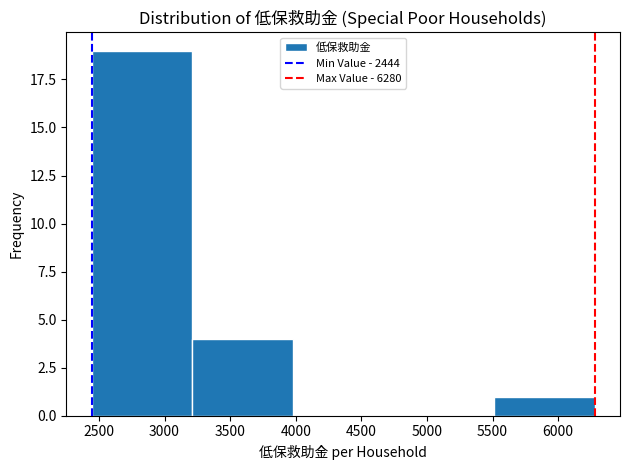

Reading left to right, list every bar in this chart as the range it spans on the x-axis followed by its height. Neither the bar edges nor the heights are printed on the chart, so give them approximately, as read against the axes.

2450 to 3200: 19
3200 to 4000: 4
4000 to 4750: 0
4750 to 5500: 0
5500 to 6300: 1